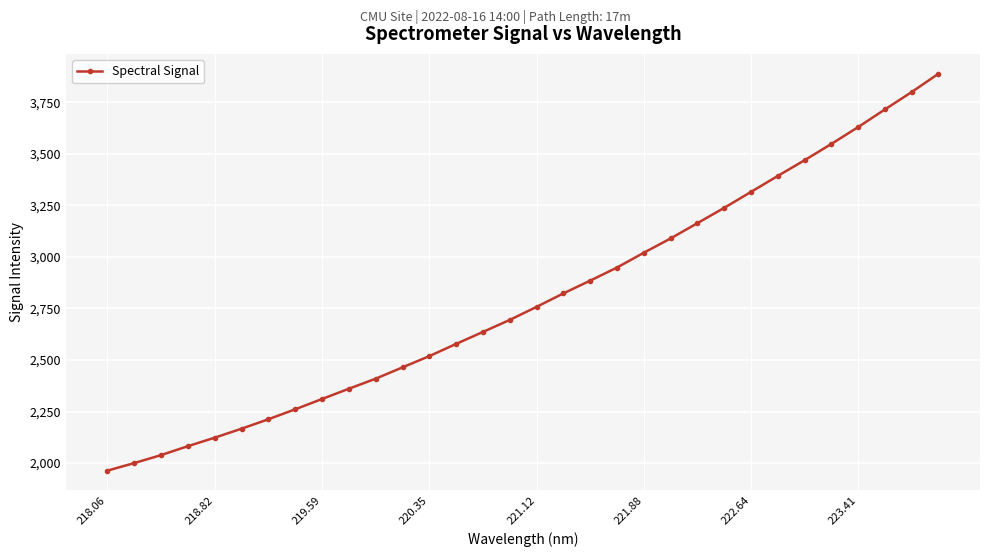

What is the greatest value displayed?

3888.9